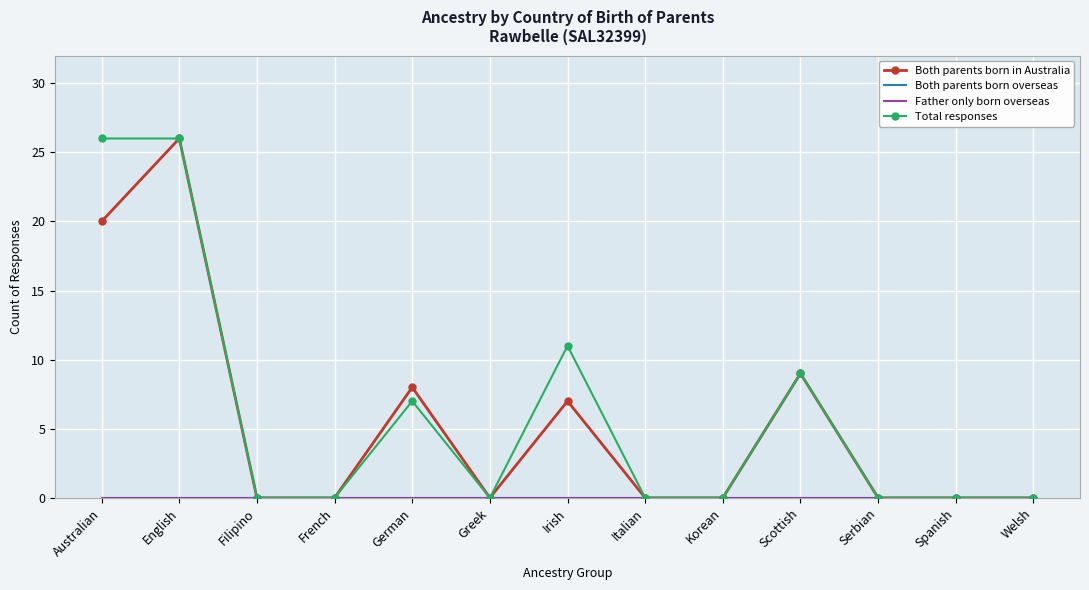

What is the total value across all series at Australian?

46